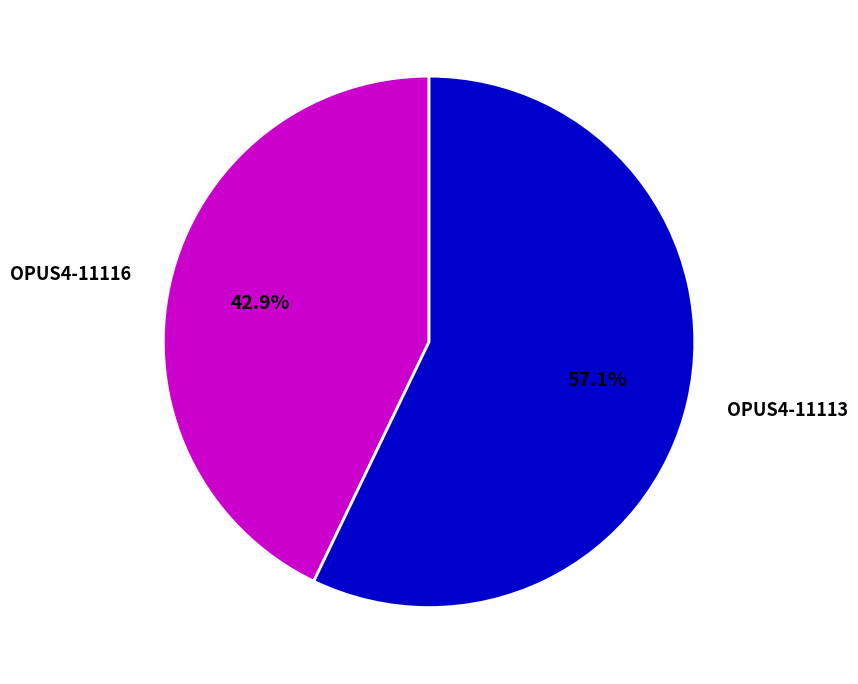

What percentage do OPUS4-11113 and OPUS4-11116 together represent?

100.0%